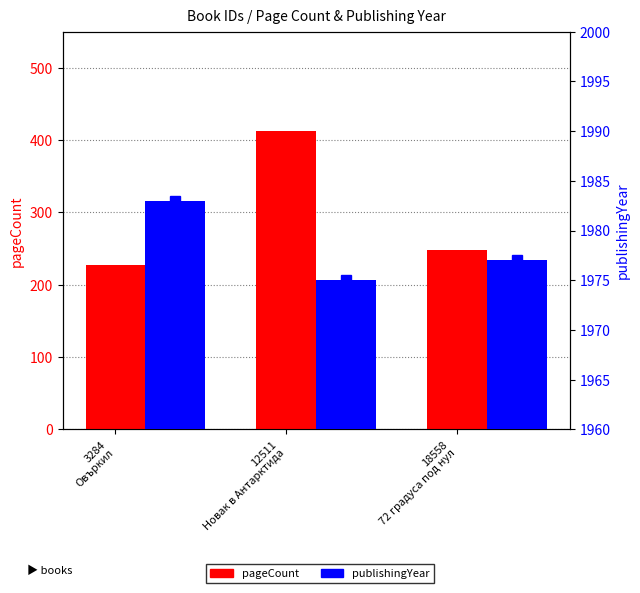

At which category is the sum across all series the highest?

12511
Новак в Антарктида